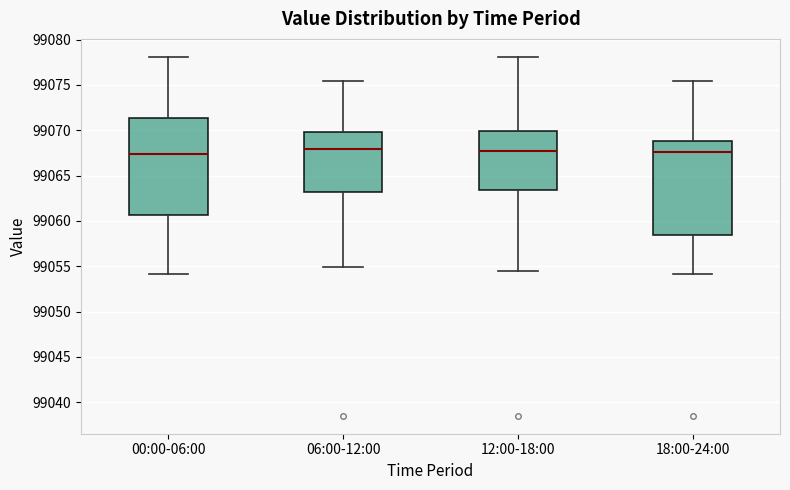

Reading left to right, transcribe this box plot: for each box, give where its median line is, the range the box spans, and where its two whiskers end, as read against the y-axis. The values are not printed on the chart, so give them approximately, as read against the axis.

00:00-06:00: median 99067.5, box 99060.5 to 99071.5, whiskers 99054.0 to 99078.0
06:00-12:00: median 99068.0, box 99063.0 to 99070.0, whiskers 99055.0 to 99075.5
12:00-18:00: median 99067.5, box 99063.5 to 99070.0, whiskers 99054.5 to 99078.0
18:00-24:00: median 99067.5, box 99058.5 to 99069.0, whiskers 99054.0 to 99075.5